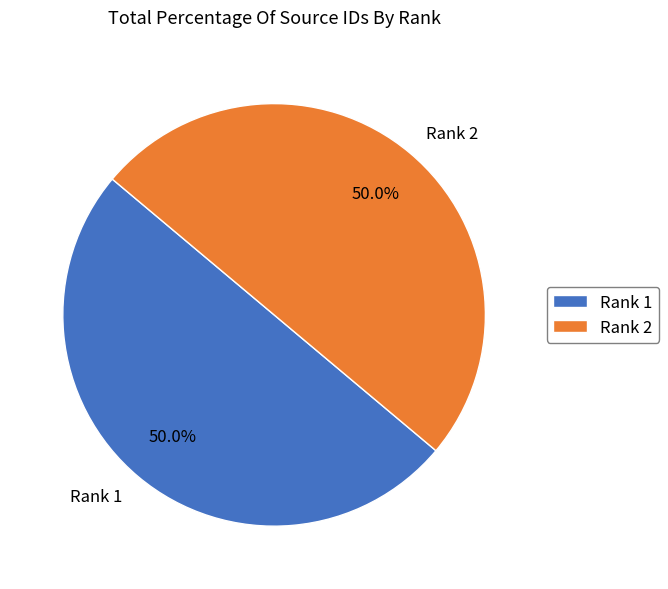

Approximately how many times larger is the value at Rank 1 compared to Rank 2?

1.0